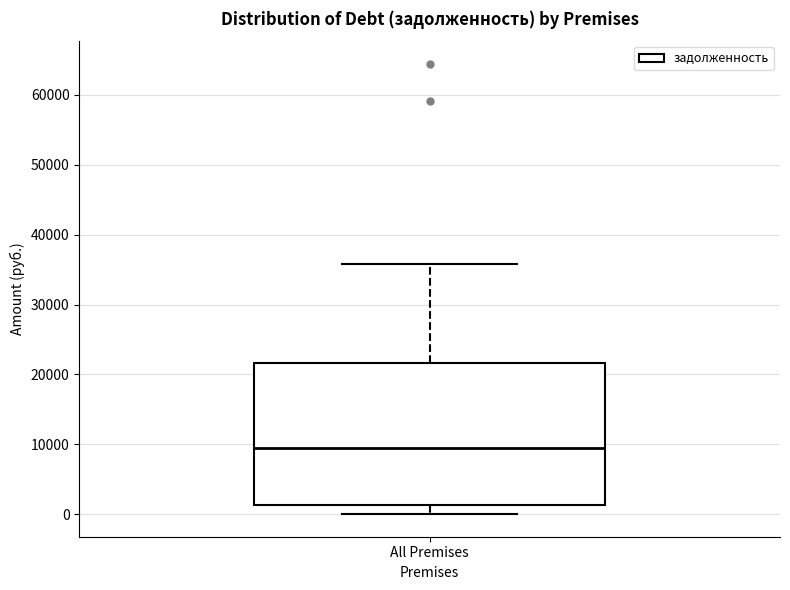

Transcribe this box plot: give where the median line is, the range the box spans, and where the two whiskers end, as read against the y-axis. The values are not printed on the chart, so give them approximately, as read against the axis.

median 9000, box 1000 to 22000, whiskers 0 to 36000